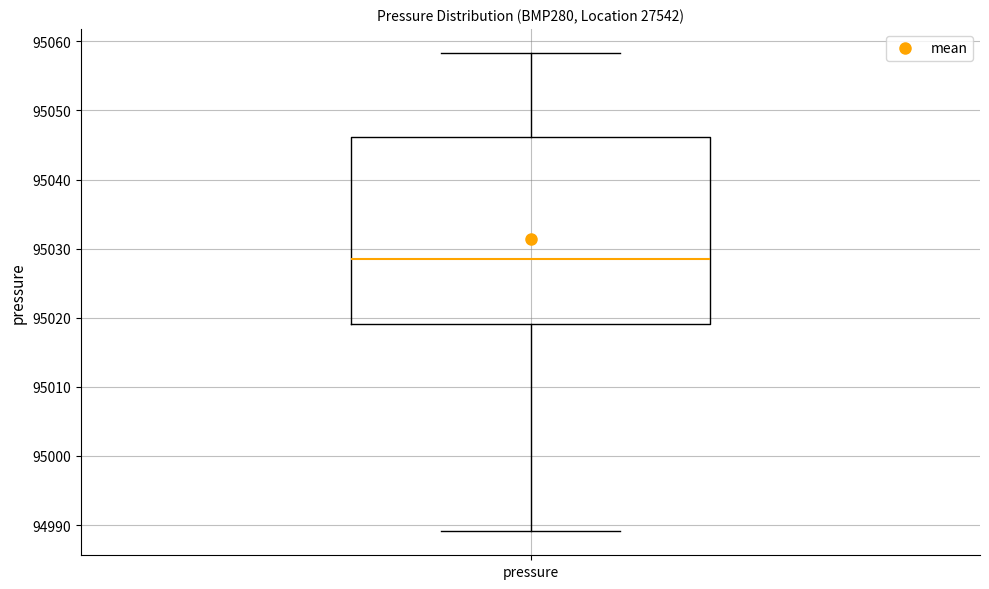

Read this box plot against the y-axis: the position of the median line, the range covered by the box, and the ends of both whiskers. The values are not printed on the chart, so give them approximately, as read against the axis.

median 95028, box 95019 to 95046, whiskers 94989 to 95058